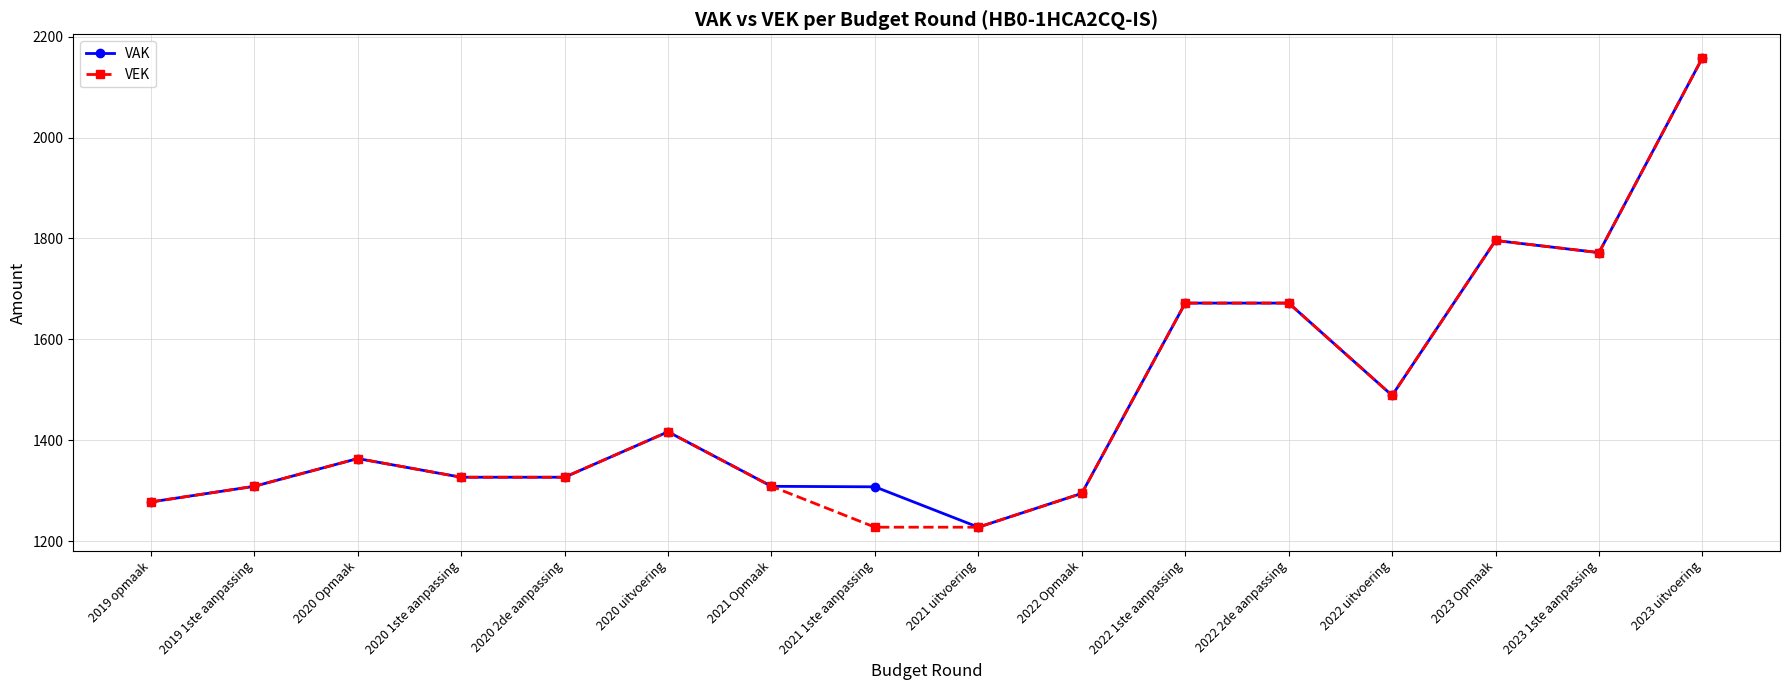

How many data points does each series have?

16